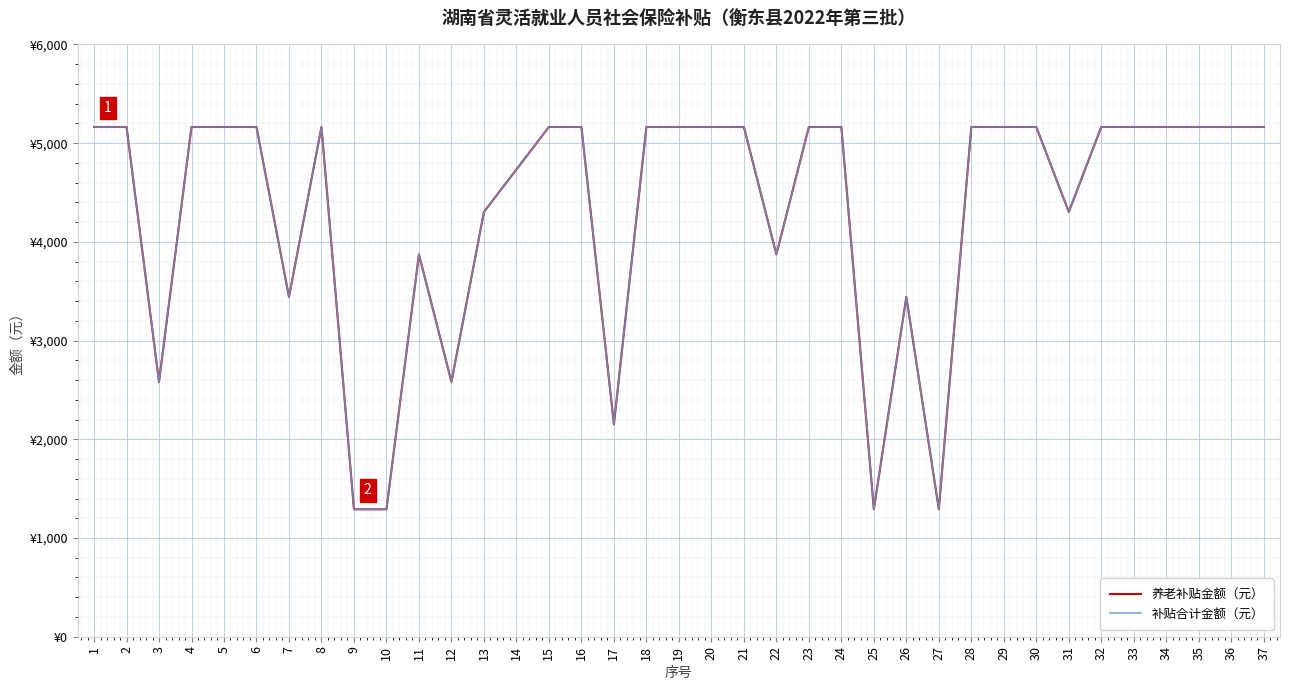

The value of 补贴合计金额（元） at 11 is 3872.9. True or false?

True